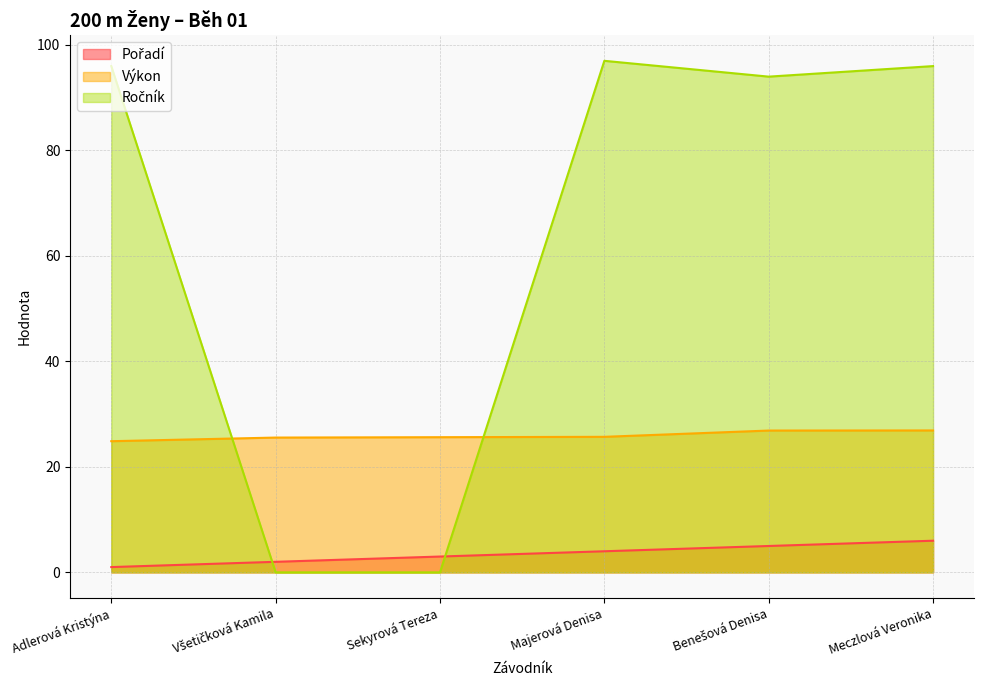

Which category has the highest value across all series?

Majerová Denisa